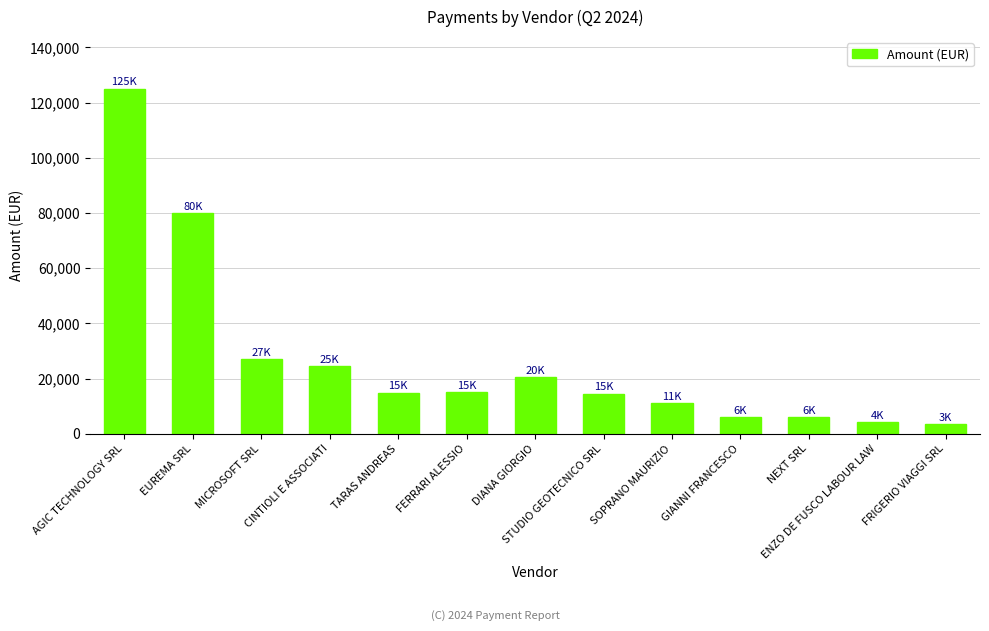

How many data points are less than 14924?

6